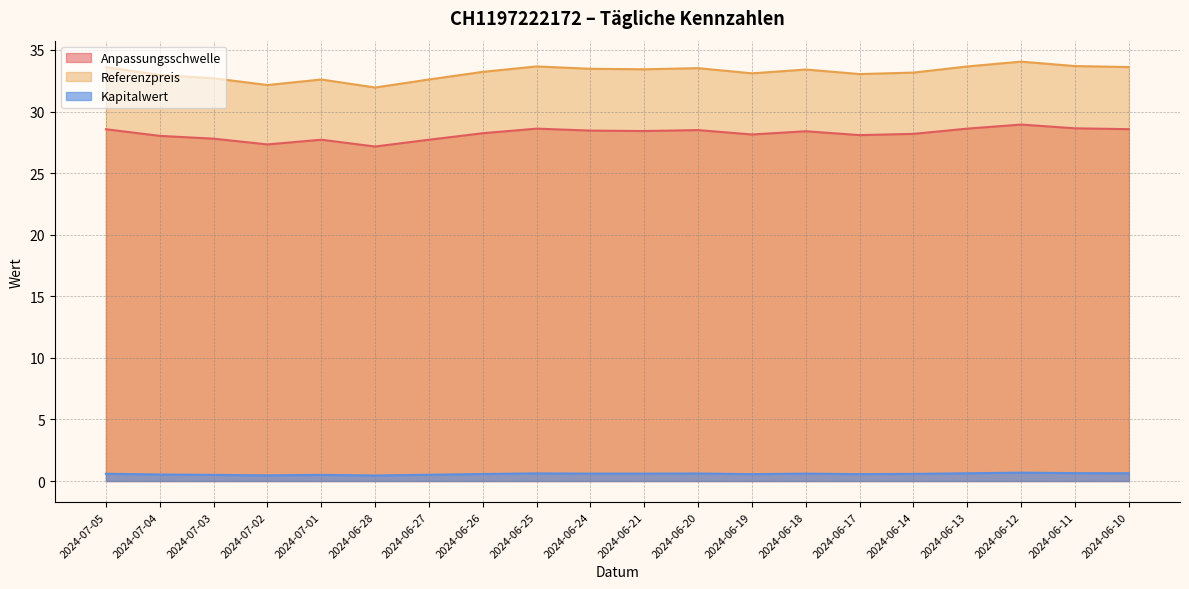

What is the sum of the Referenzpreis values at 2024-06-27 and 2024-06-10?

66.2